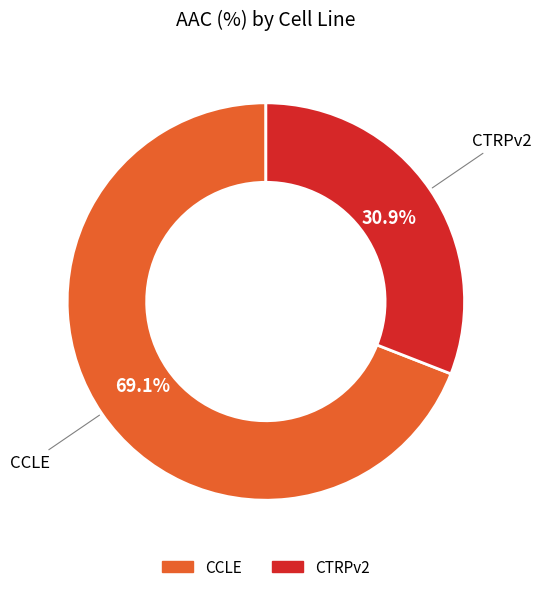

Which slice is the smallest?

CTRPv2